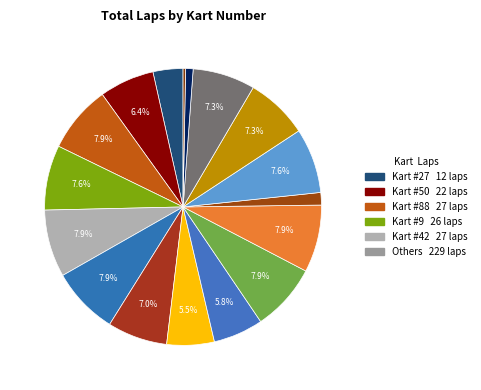

How many segments does this pie chart have?

17